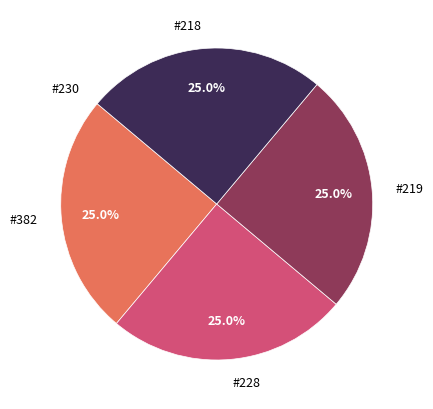

Is it true that #228 is 18% of the pie?

False